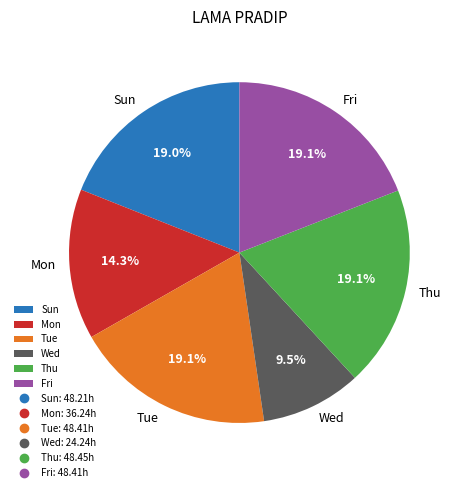

Which slice is the smallest?

Wed